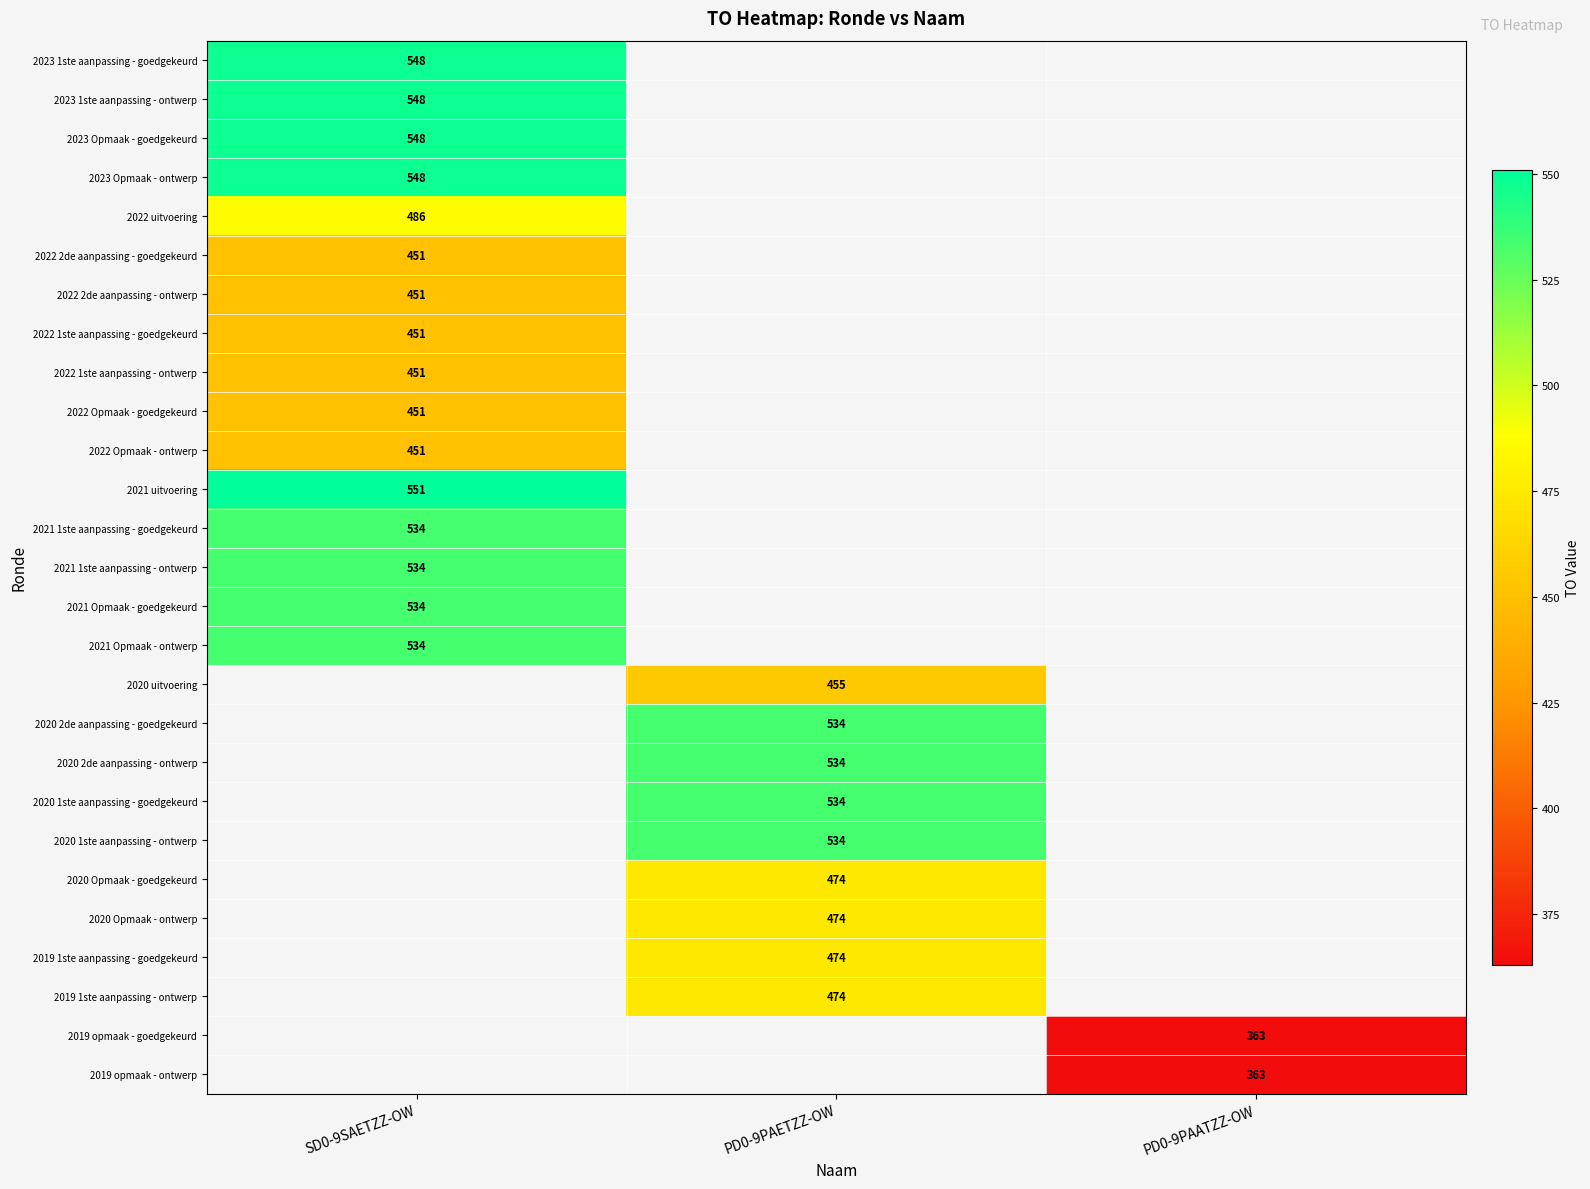

Between PD0-9PAETZZ-OW and SD0-9SAETZZ-OW, which is larger?

SD0-9SAETZZ-OW